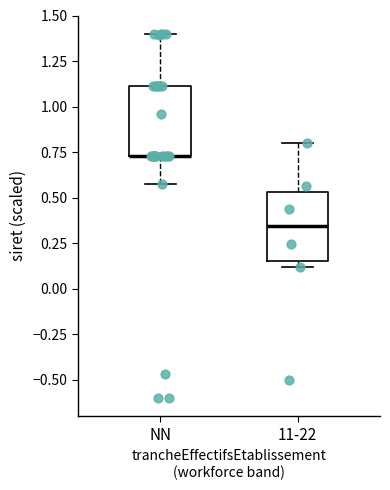

Where is the upper edge of the box for 11-22 on the y-axis? The values are not printed on the chart, so give them approximately, as read against the axis.

0.55